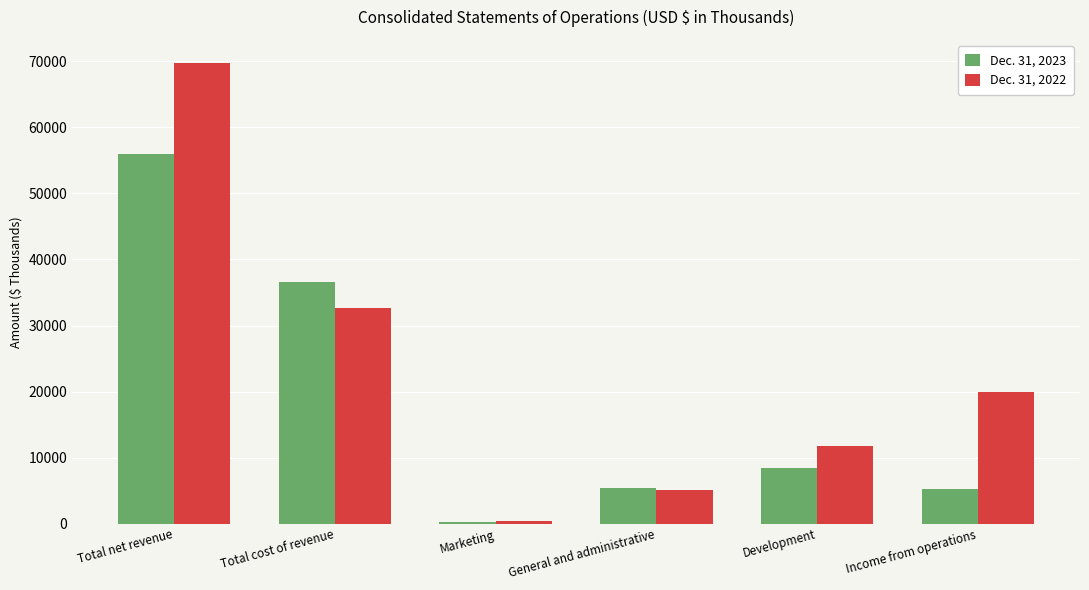

What is the value of the Dec. 31, 2022 bar at the 3rd from the left?

336